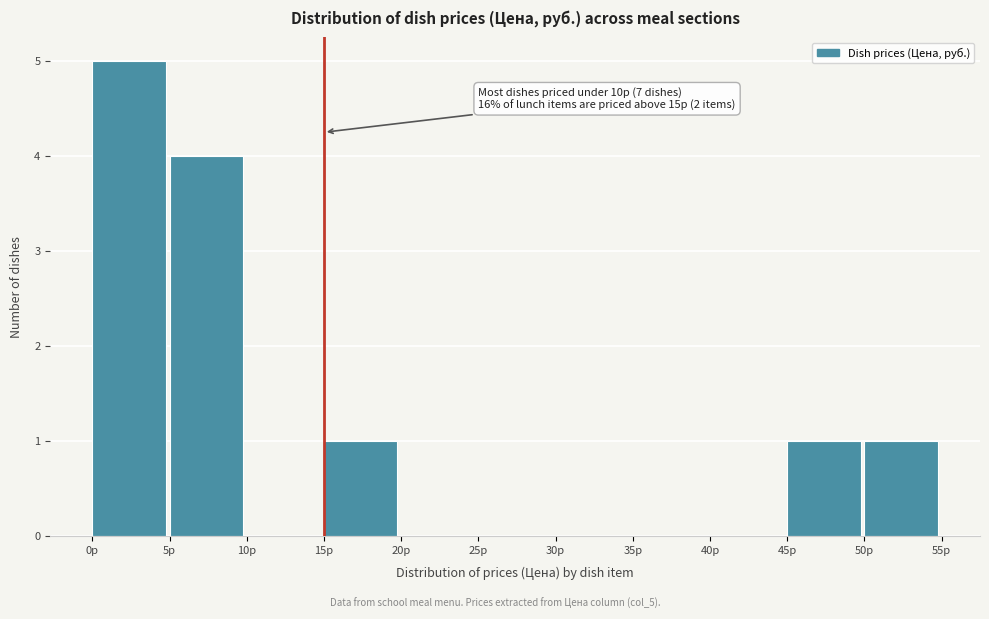

Over which range of the x-axis is the bar tallest?

0 to 5